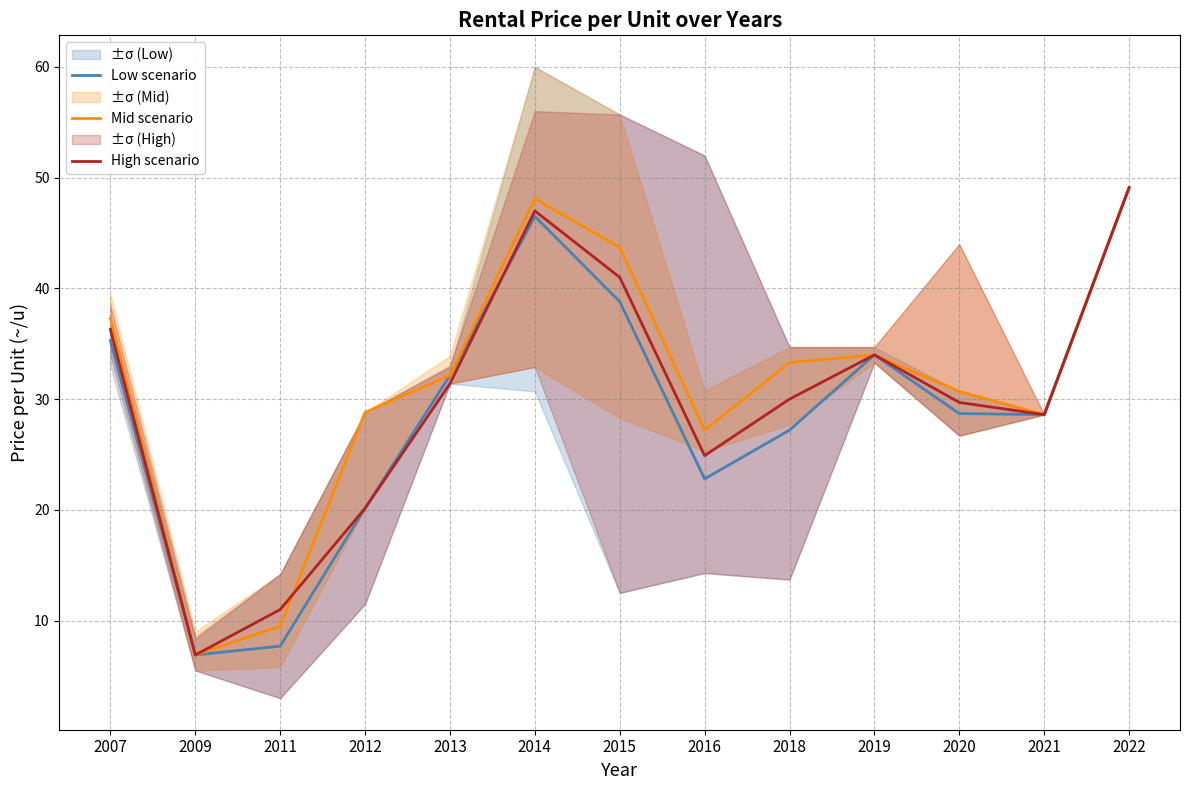

What is the smallest value displayed?

6.9